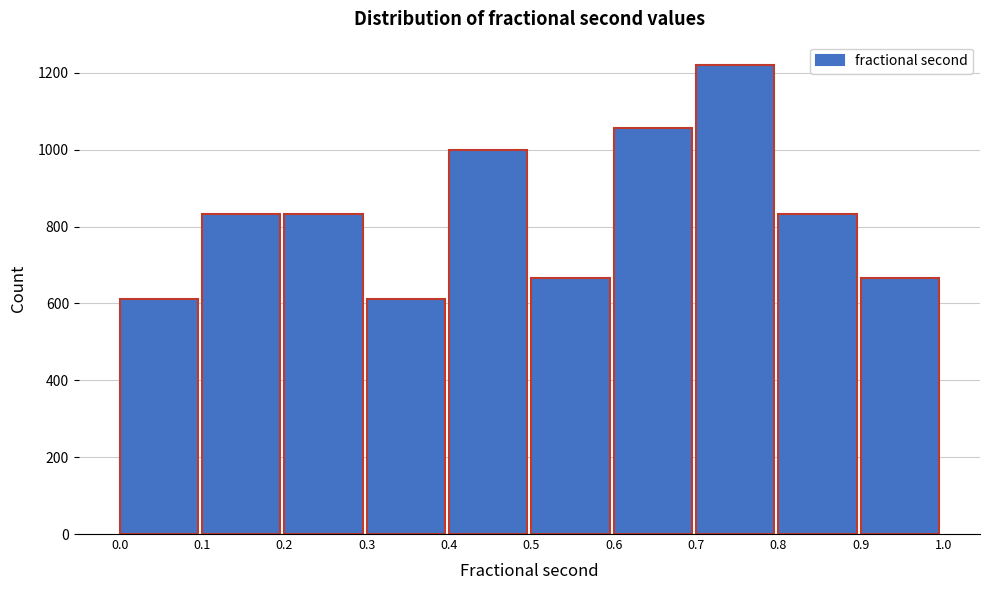

Reading left to right, list every bar in this chart as the range it spans on the x-axis followed by its height. The values are not printed on the chart, so give them approximately, as read against the axis.

0.0 to 0.1: 620
0.1 to 0.2: 840
0.2 to 0.3: 840
0.3 to 0.4: 620
0.4 to 0.5: 1000
0.5 to 0.6: 660
0.6 to 0.7: 1060
0.7 to 0.8: 1220
0.8 to 0.9: 840
0.9 to 1.0: 660